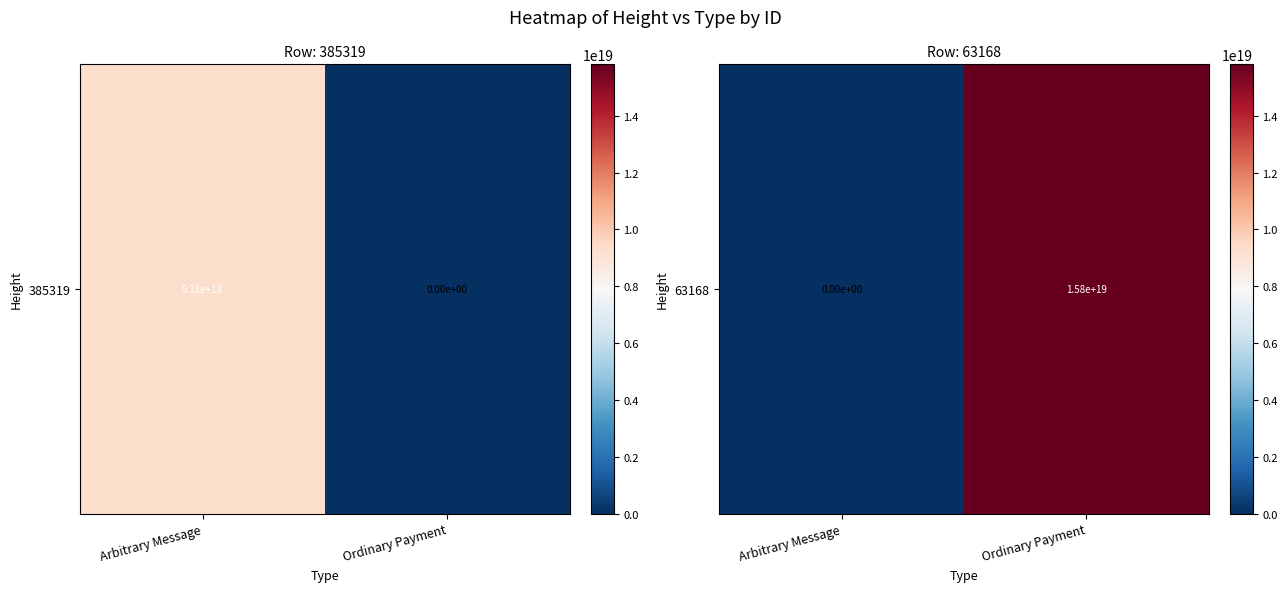

What is the difference between the maximum and minimum values?

15811001311261665280